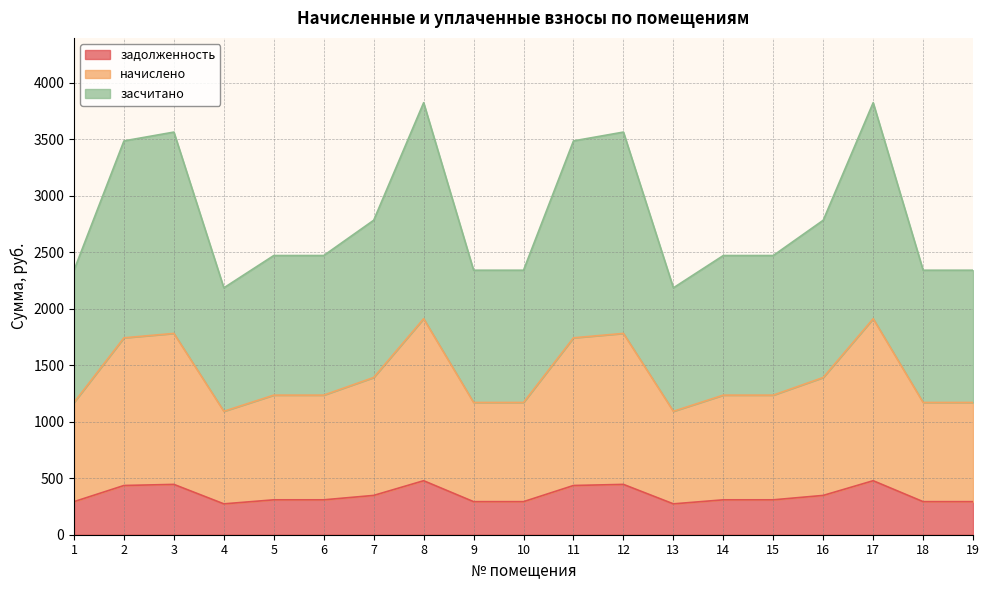

Reading left to right, what are all the values shown in this chart?

задолженность: 292.5	435.5	445.2	273.0	308.8	308.8	347.8	477.8	292.5	292.5	435.5	445.2	273.0	308.8	308.8	347.8	477.8	292.5	292.5
начислено: 1170.0	1742.0	1781.0	1092.0	1235.0	1235.0	1391.0	1911.0	1170.0	1170.0	1742.0	1781.0	1092.0	1235.0	1235.0	1391.0	1911.0	1170.0	1170.0
засчитано: 2340.0	3484.0	3562.0	2184.0	2470.0	2470.0	2782.0	3822.0	2340.0	2340.0	3484.0	3562.0	2184.0	2470.0	2470.0	2782.0	3822.0	2340.0	2340.0